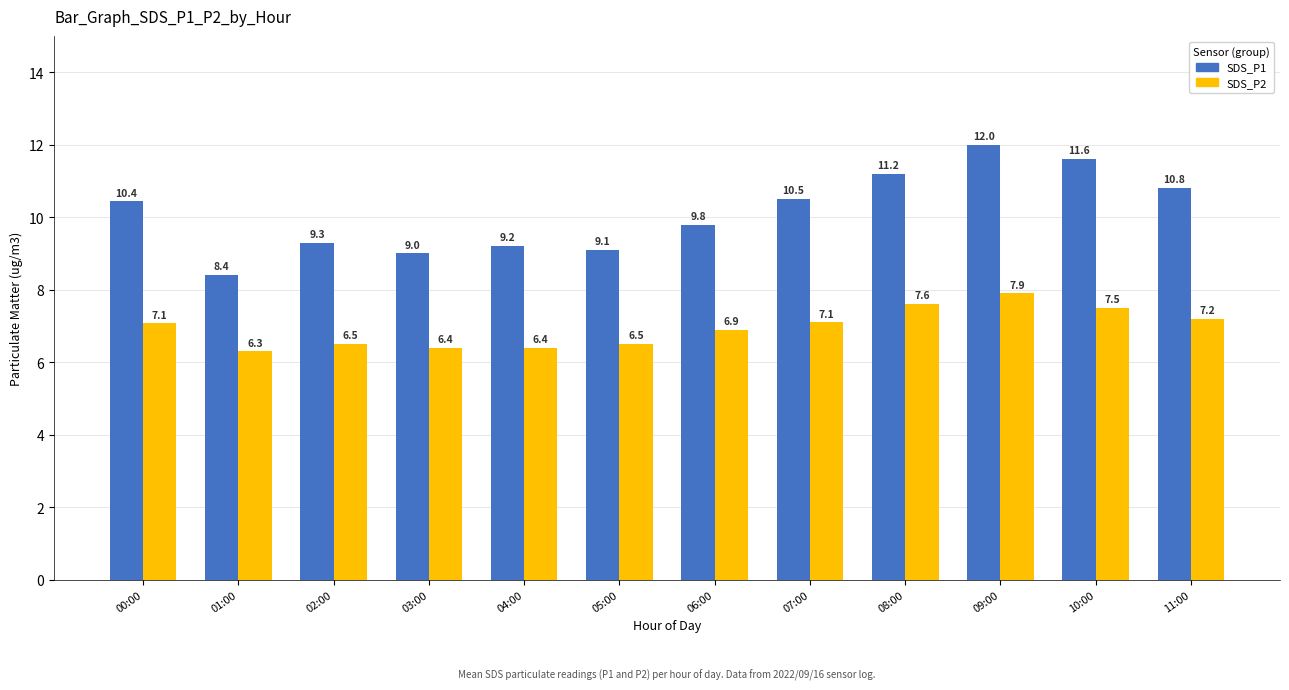

What is the average value of the SDS_P1 series?

10.1